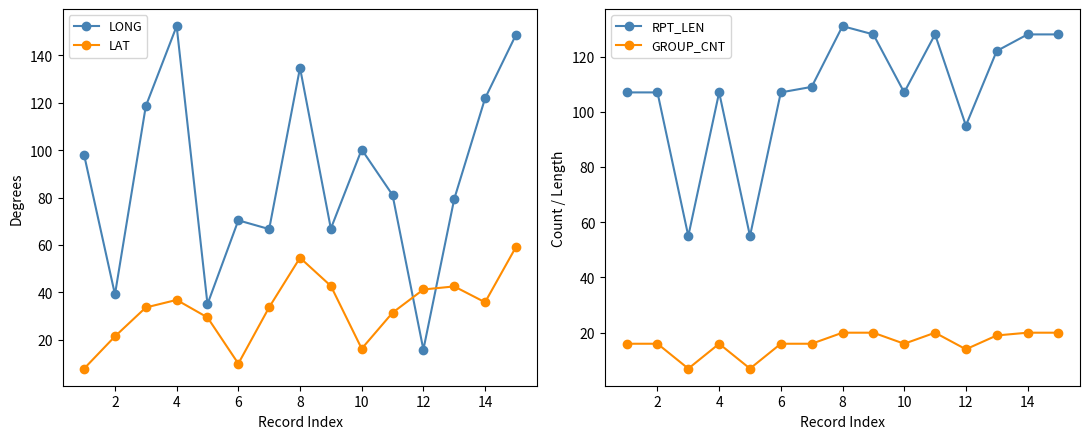

True or false: GROUP_CNT has a value of 20 at 8.

True